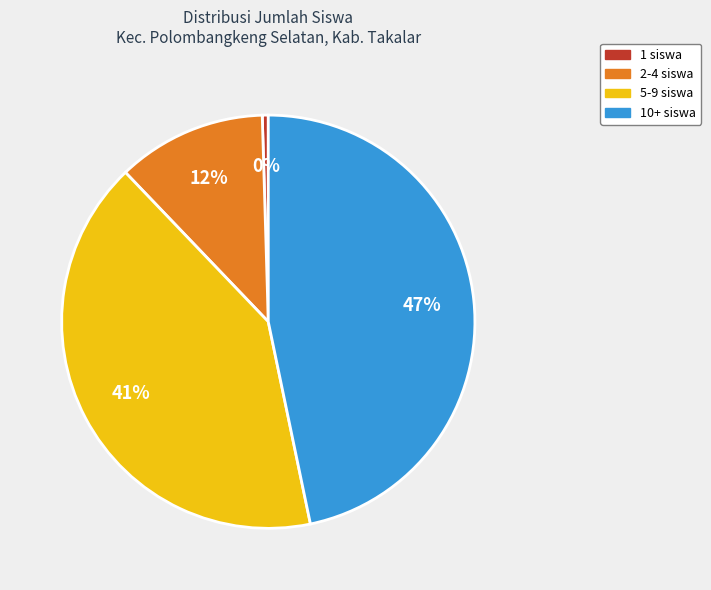

Is the sum of 2-4 siswa and 5-9 siswa greater than half?

Yes